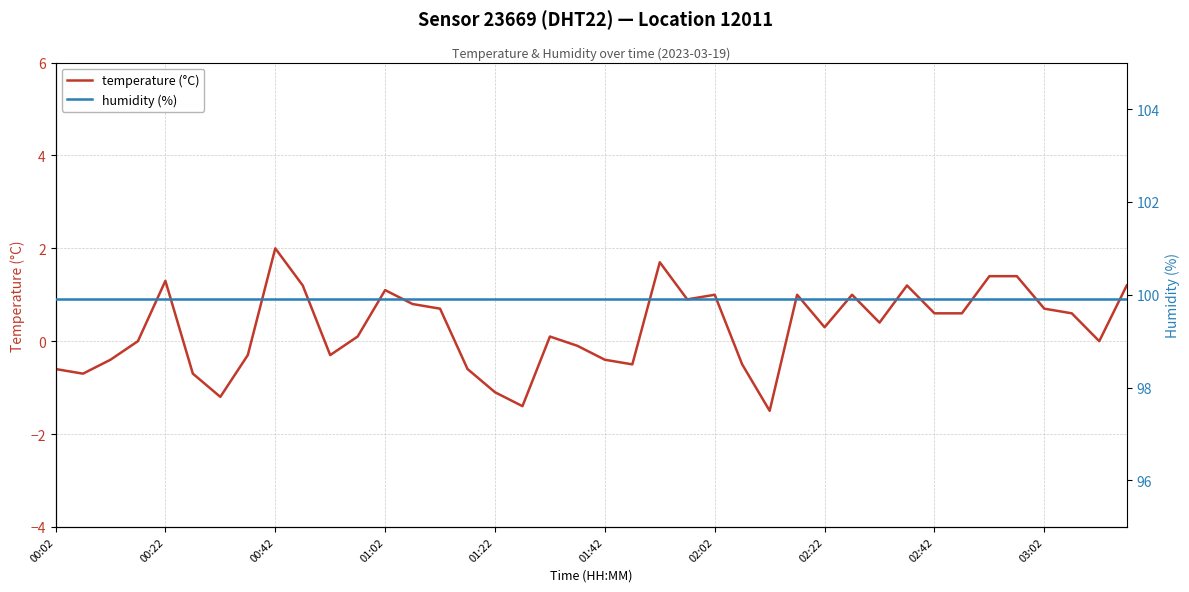

What is the minimum value for temperature (°C)?

-1.5